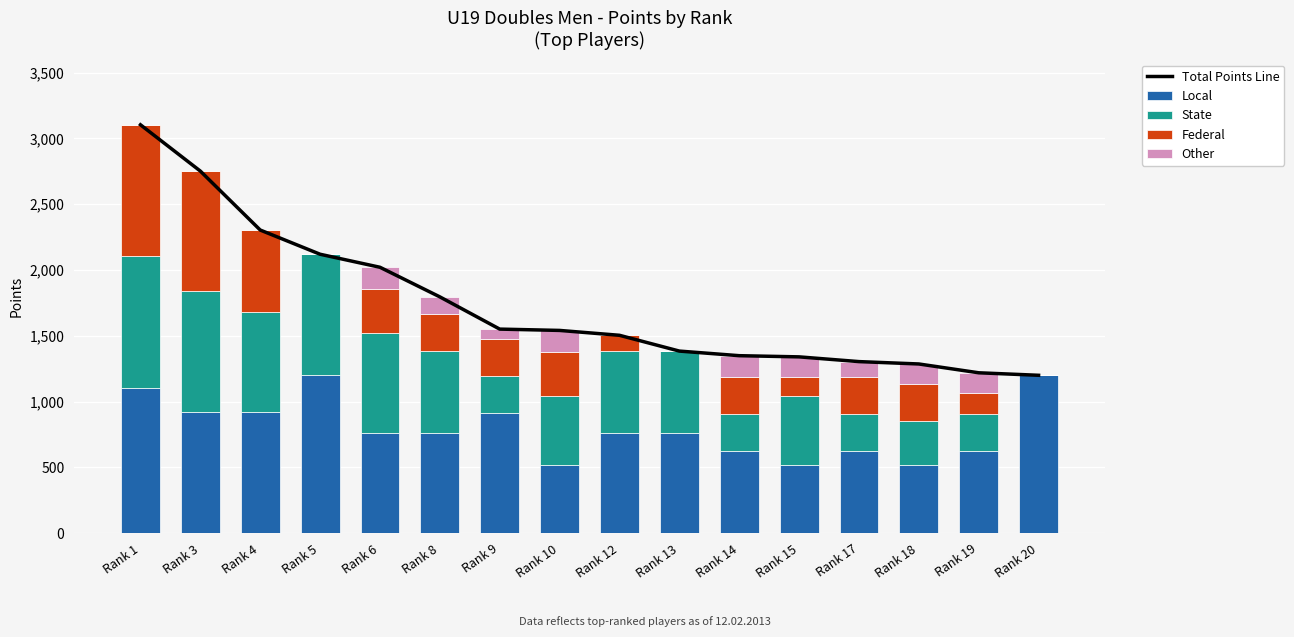

True or false: Other has a value of 67 at Rank 5.

False